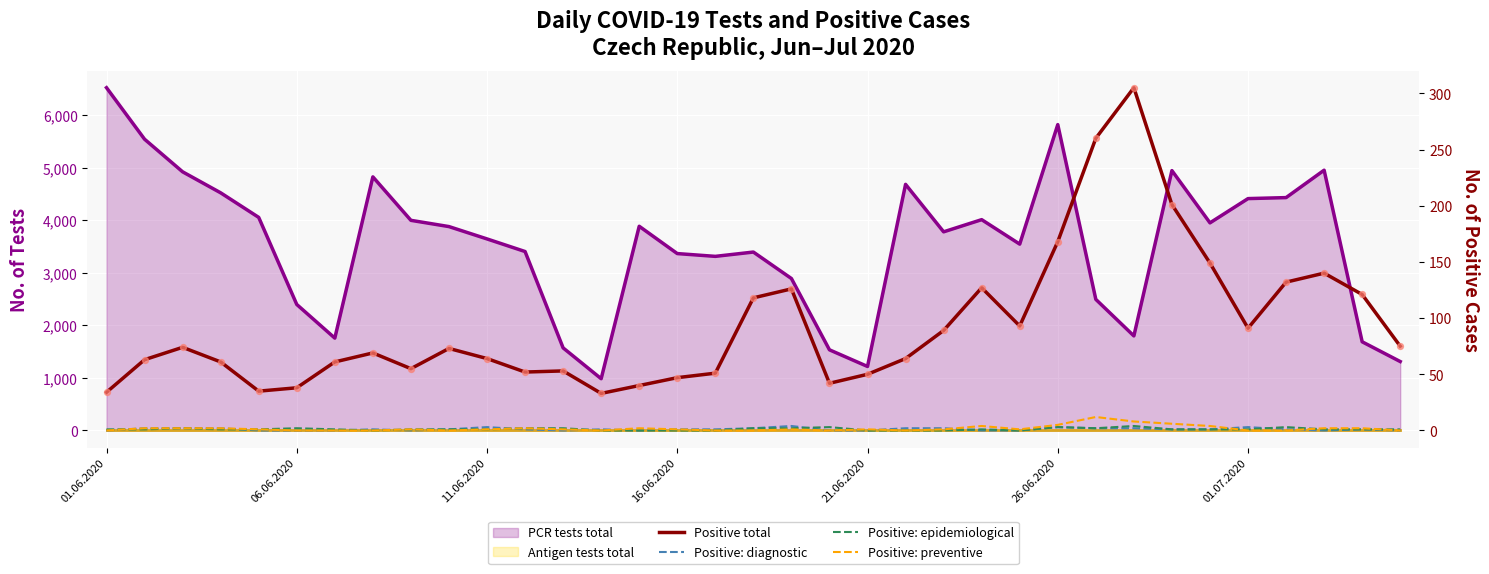

Which series reaches the minimum Y coordinate?

Positive: diagnostic